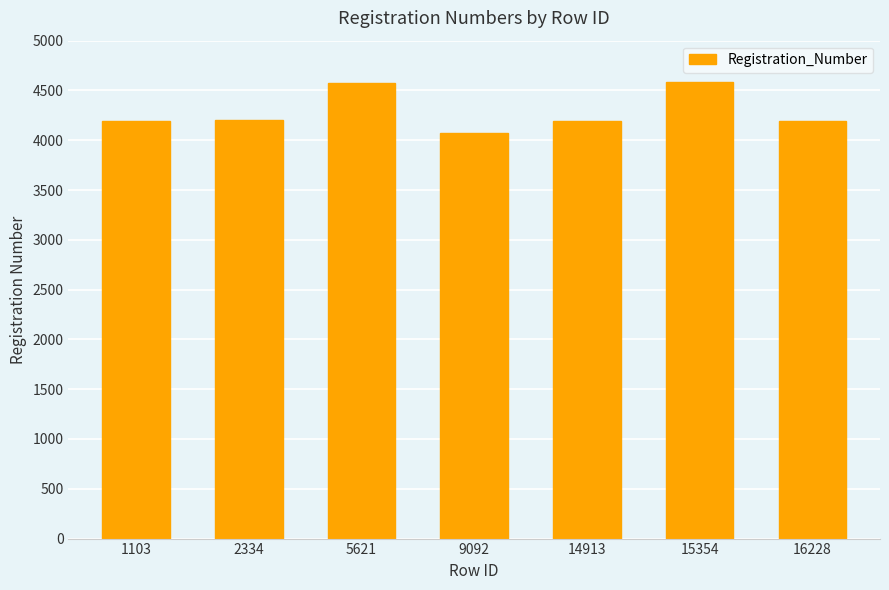

What value does the data have at 14913?

4194